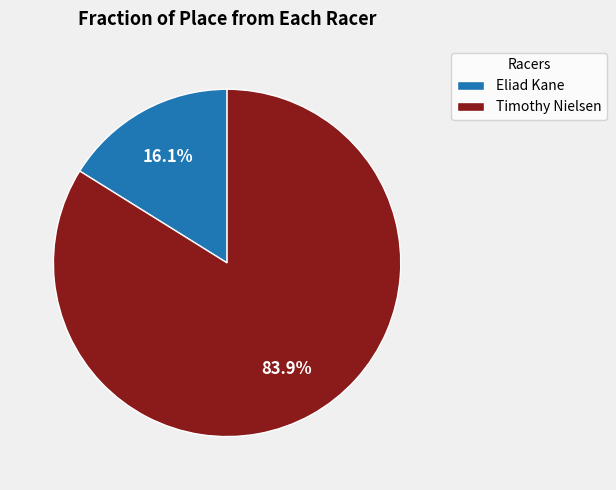

To the nearest percent, what portion does Timothy Nielsen represent?

84%